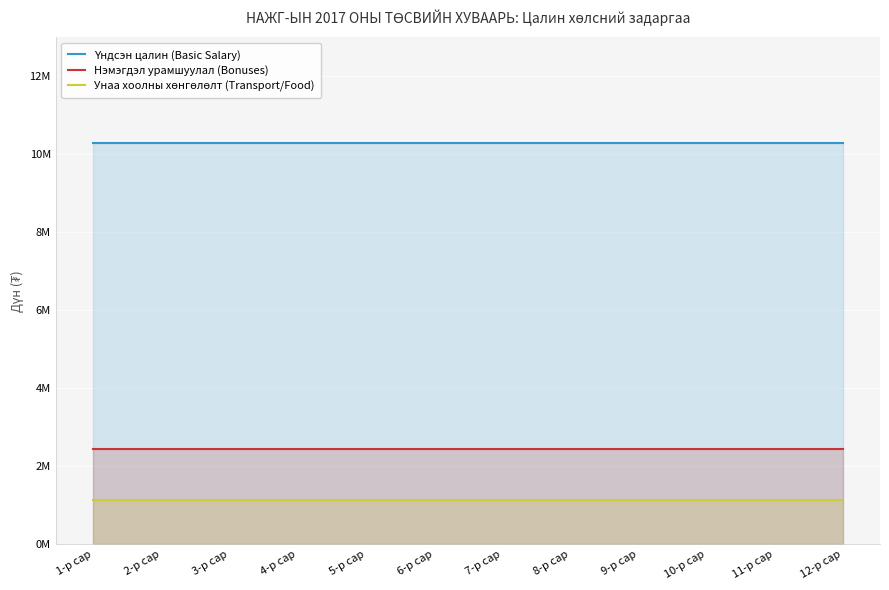

What is the label of the 1st point from the left?

1-р сар